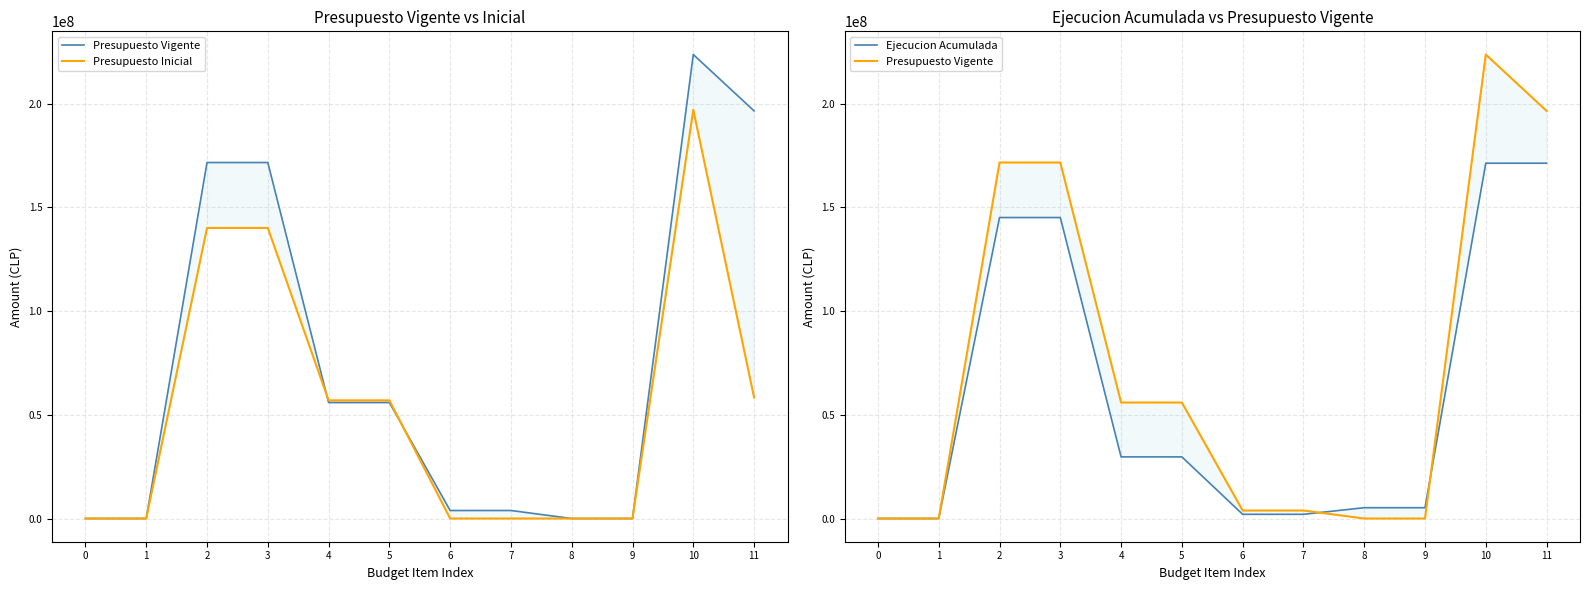

What is the value of the Presupuesto Vigente point at the 4th from the left?

171619734